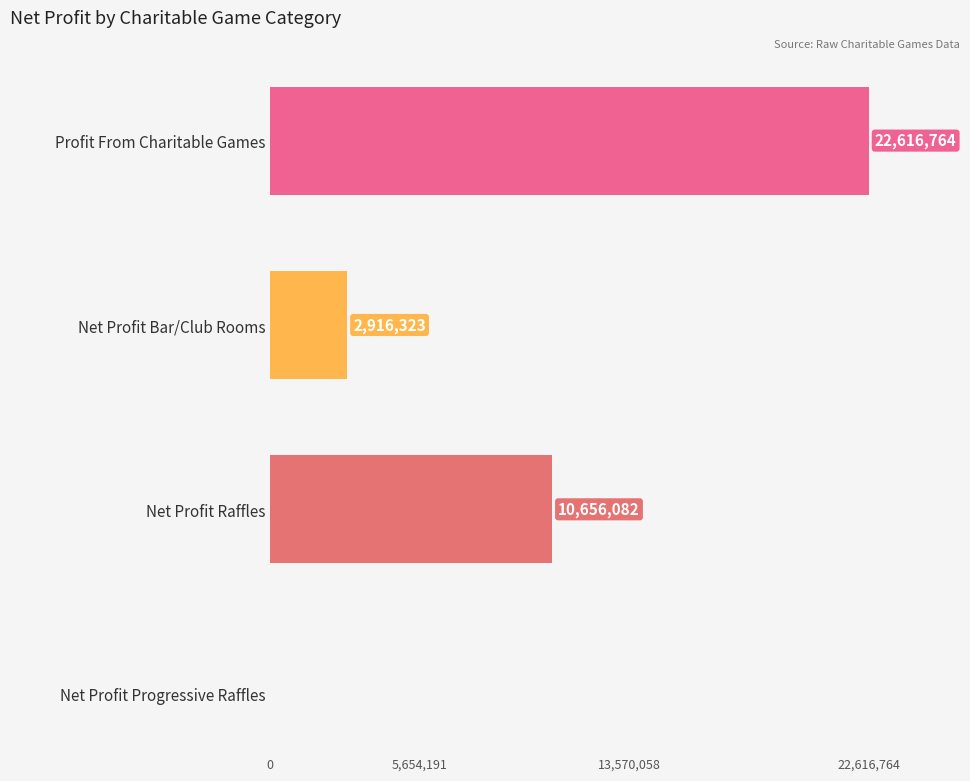

Which category has the highest value in the 2014 series?

Profit From Charitable Games